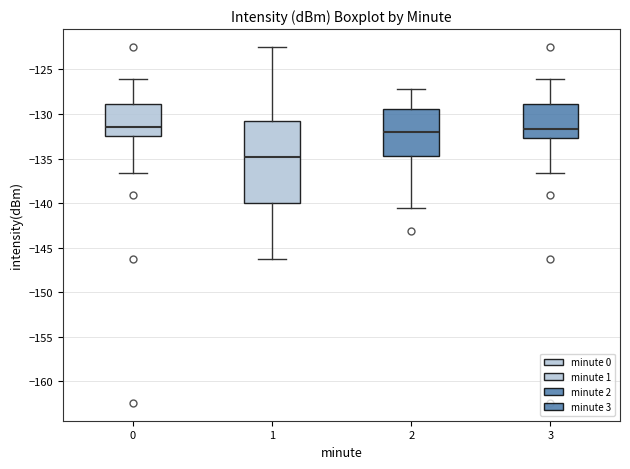

Reading left to right, transcribe this box plot: for each box, give where its median line is, the range the box spans, and where its two whiskers end, as read against the y-axis. The values are not printed on the chart, so give them approximately, as read against the axis.

0: median -131.5, box -132.5 to -129.0, whiskers -136.5 to -126.0
1: median -135.0, box -140.0 to -131.0, whiskers -146.5 to -122.5
2: median -132.0, box -134.5 to -129.5, whiskers -140.5 to -127.0
3: median -131.5, box -132.5 to -129.0, whiskers -136.5 to -126.0